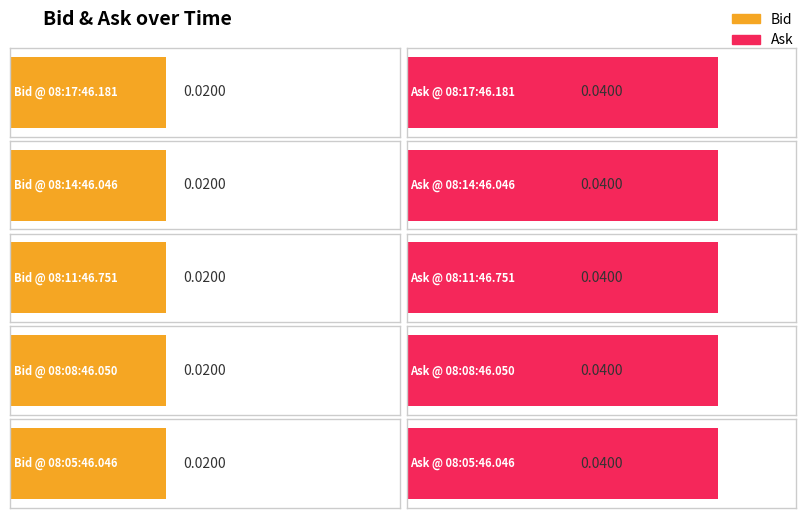

Reading right to left, transcribe all the data shown in this chart.

Bid: 08:05:46.046=0.0	08:08:46.050=0.0	08:11:46.751=0.0	08:14:46.046=0.0	08:17:46.181=0.0
Ask: 08:05:46.046=0.0	08:08:46.050=0.0	08:11:46.751=0.0	08:14:46.046=0.0	08:17:46.181=0.0